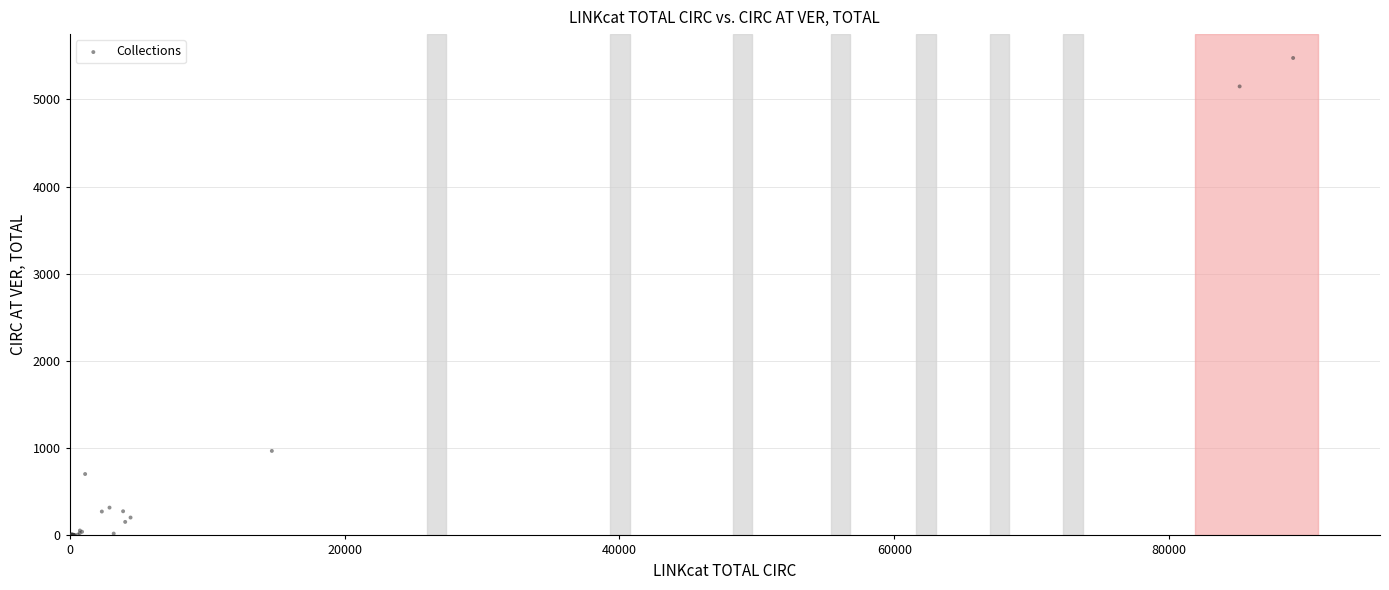

What Y value in the scatter plot is closest to 2737?

969